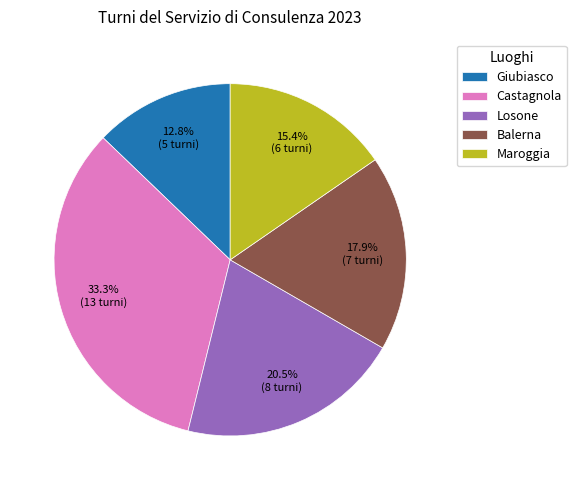

Which has a higher value, Giubiasco or Maroggia?

Maroggia